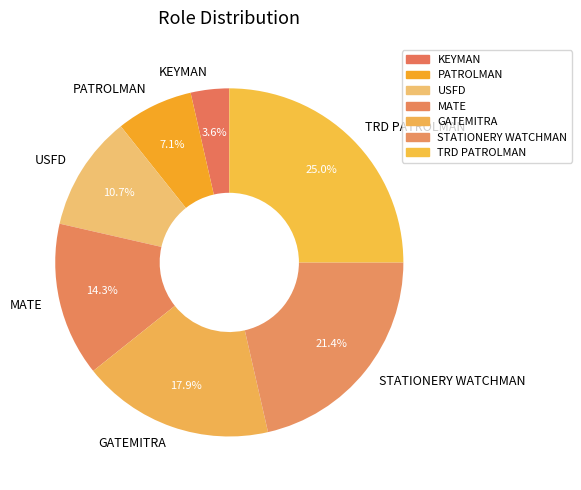

Which has a higher value, PATROLMAN or USFD?

USFD